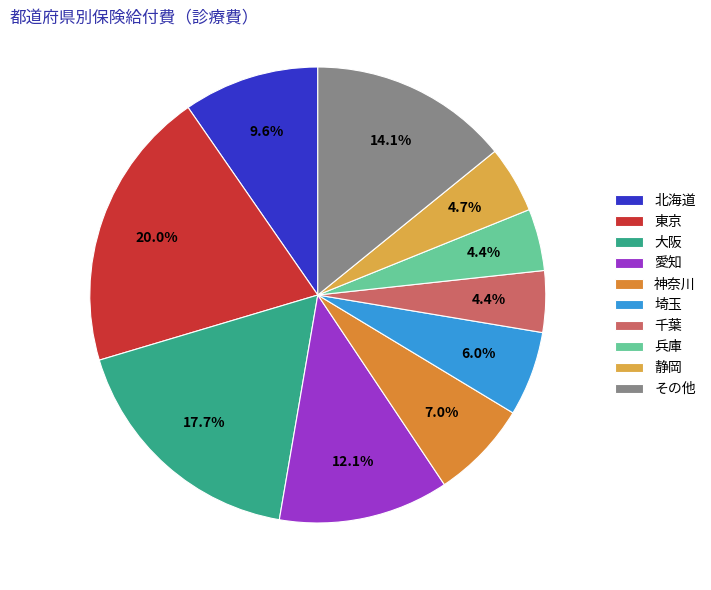

To the nearest percent, what is the difference between the largest and smallest slice percentages?

16%